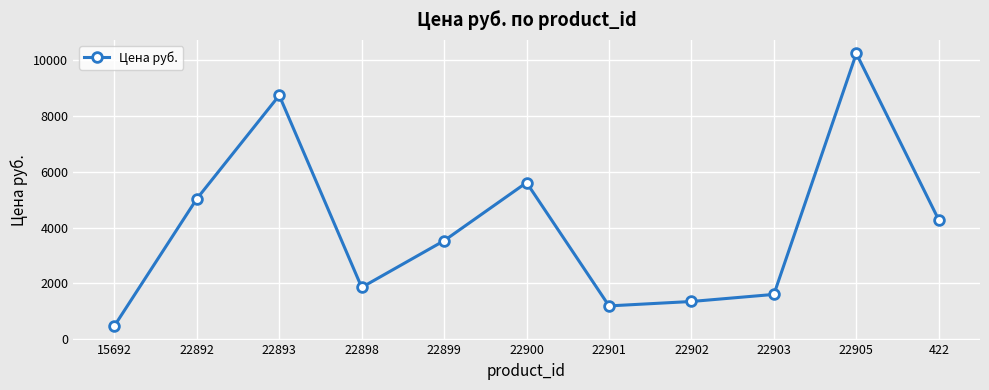

Which has a higher value, 22903 or 22905?

22905